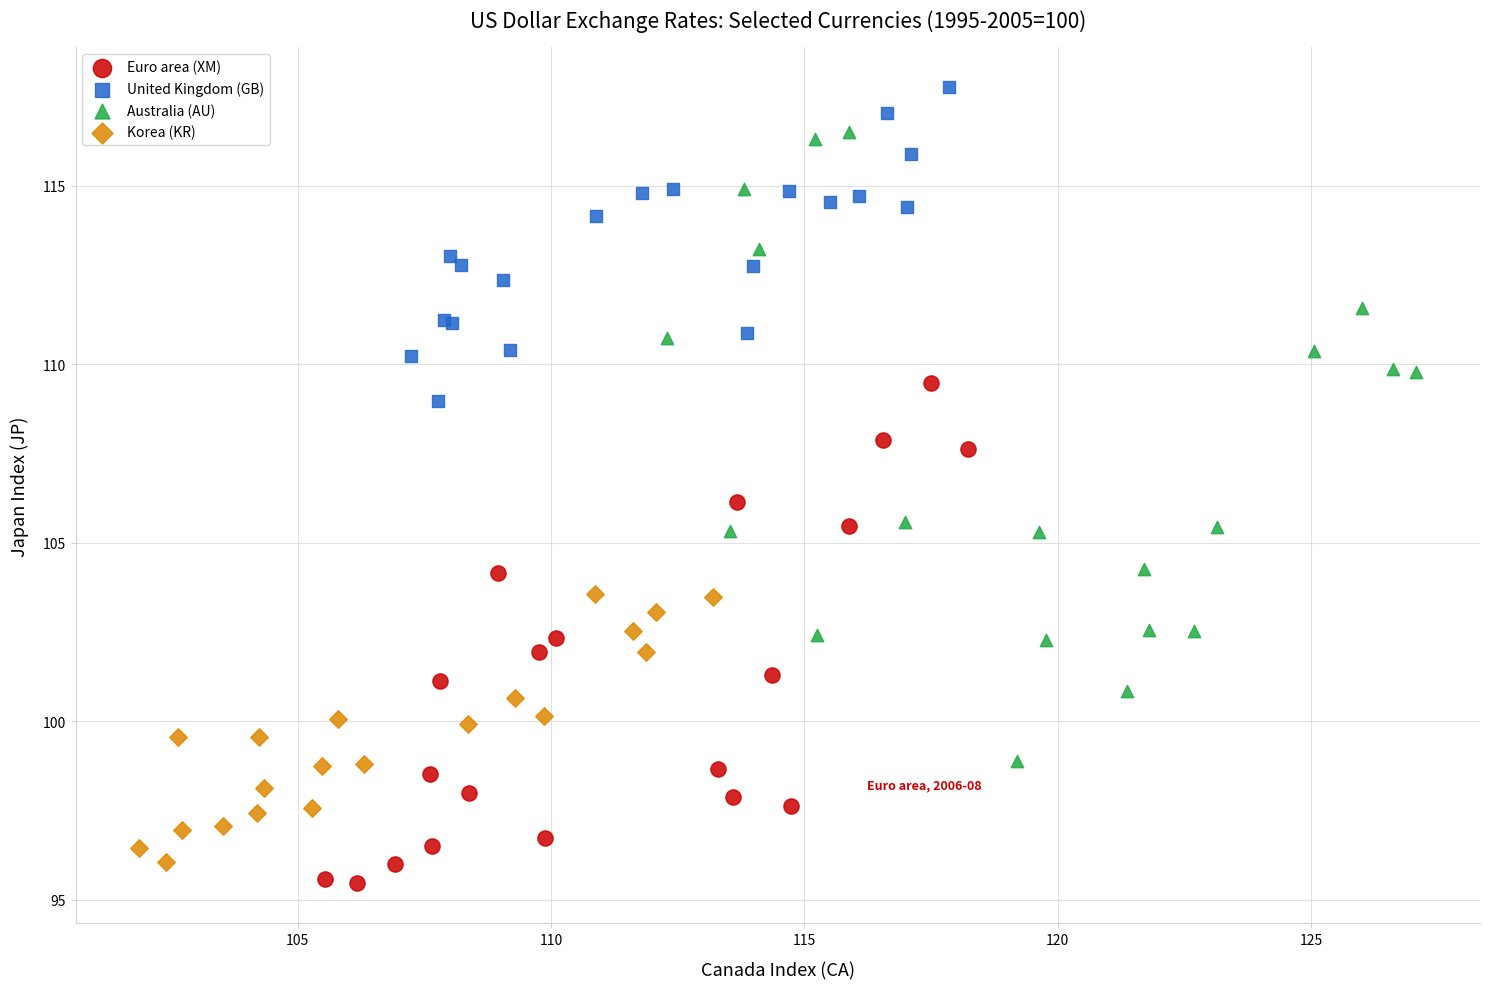

What are all the series names shown in the legend?

Euro area (XM), United Kingdom (GB), Australia (AU), Korea (KR)